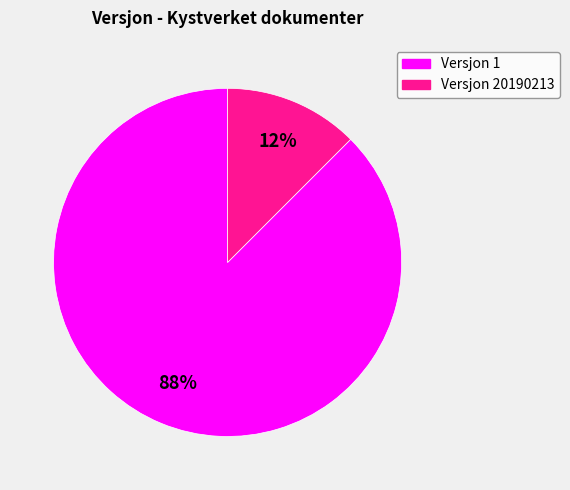

Is there any slice that represents more than half of the pie?

Yes